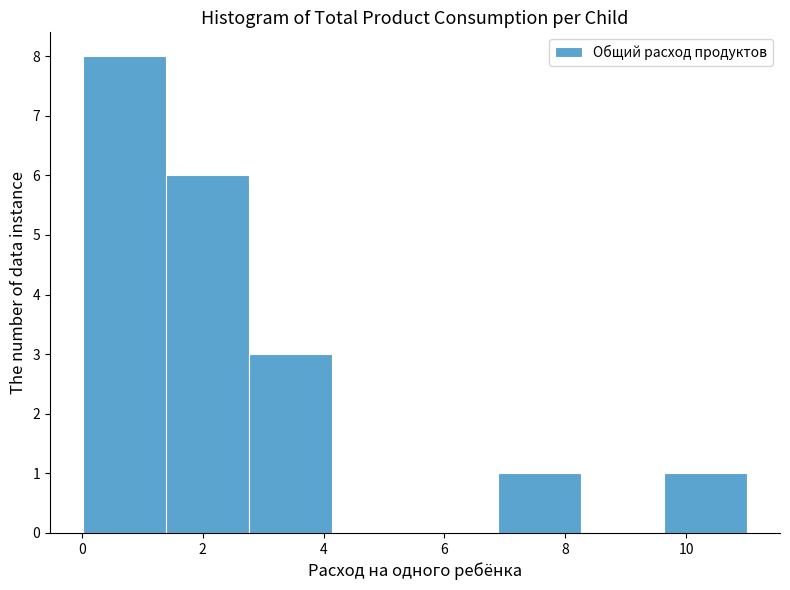

Reading left to right, transcribe this chart: for each bar, give the range it covers on the x-axis and its height. Neither the bar edges nor the heights are printed on the chart, so give them approximately, as read against the axes.

0.0 to 1.4: 8
1.4 to 2.8: 6
2.8 to 4.2: 3
4.2 to 5.6: 0
5.6 to 6.8: 0
6.8 to 8.2: 1
8.2 to 9.6: 0
9.6 to 11.0: 1